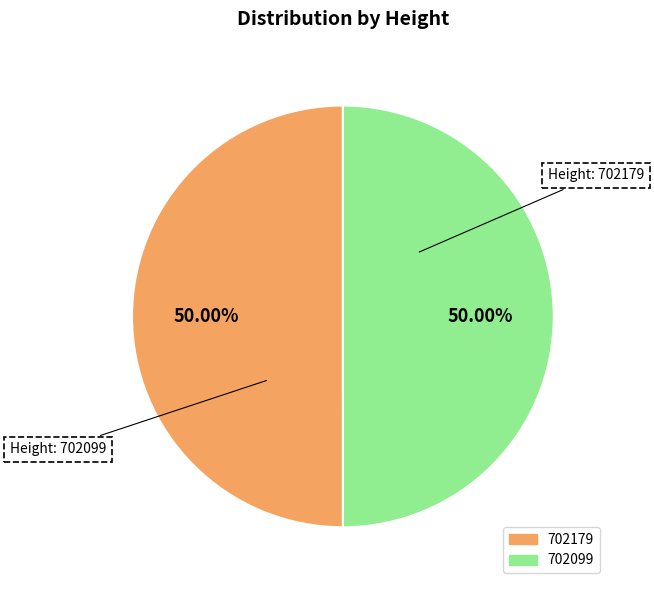

Count the number of slices in the pie.

2